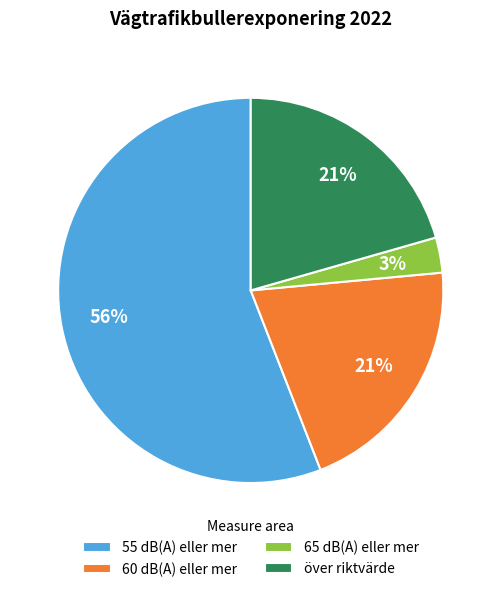

The 60 dB(A) eller mer slice represents 21% of the pie. True or false?

True